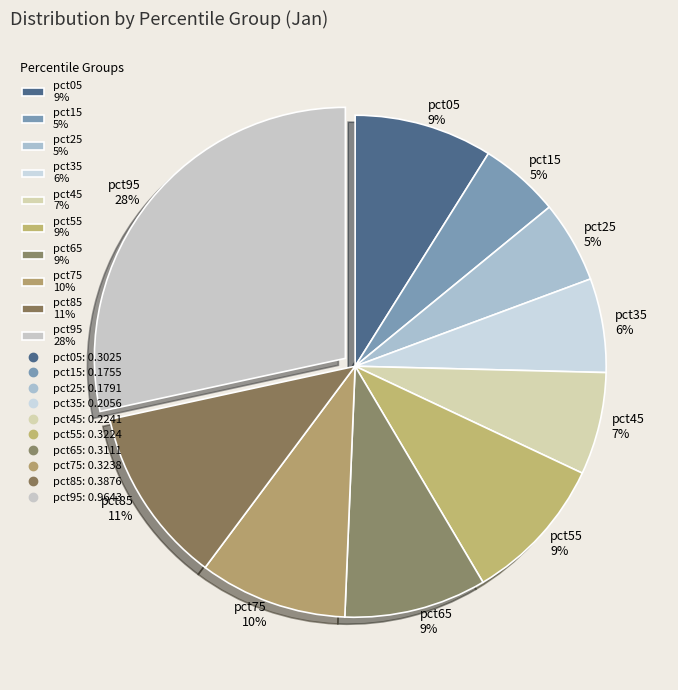

Which has a higher value, pct55 9% or pct25 5%?

pct55 9%